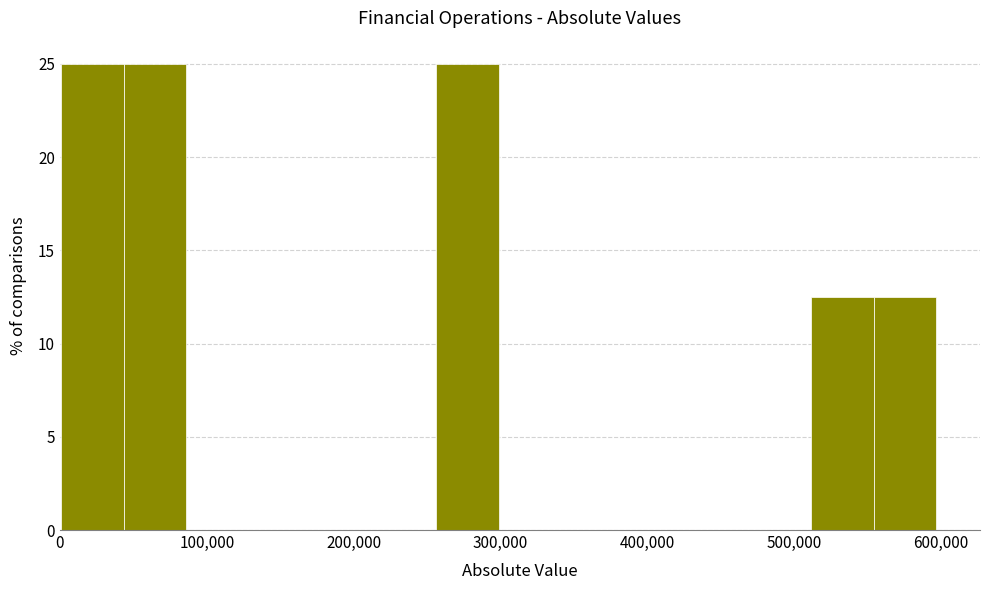

What is the height of the bar covering 0 to 40000 on the x-axis? Neither the bar edges nor the heights are printed on the chart, so give them approximately, as read against the axes.

25.0